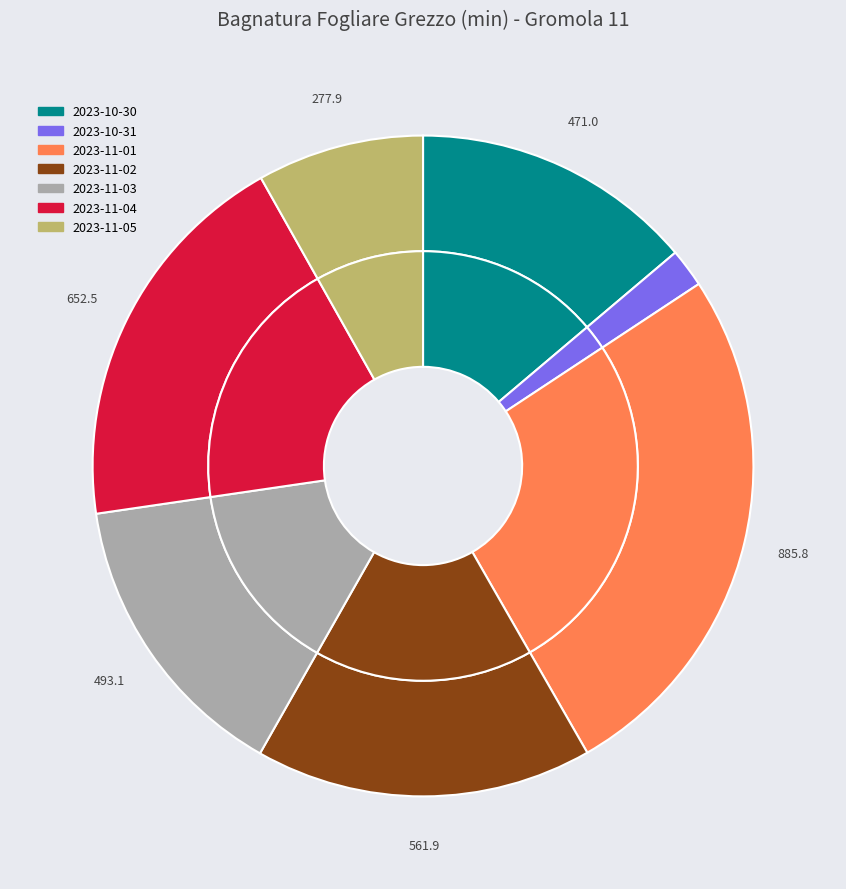

How many segments does this pie chart have?

7